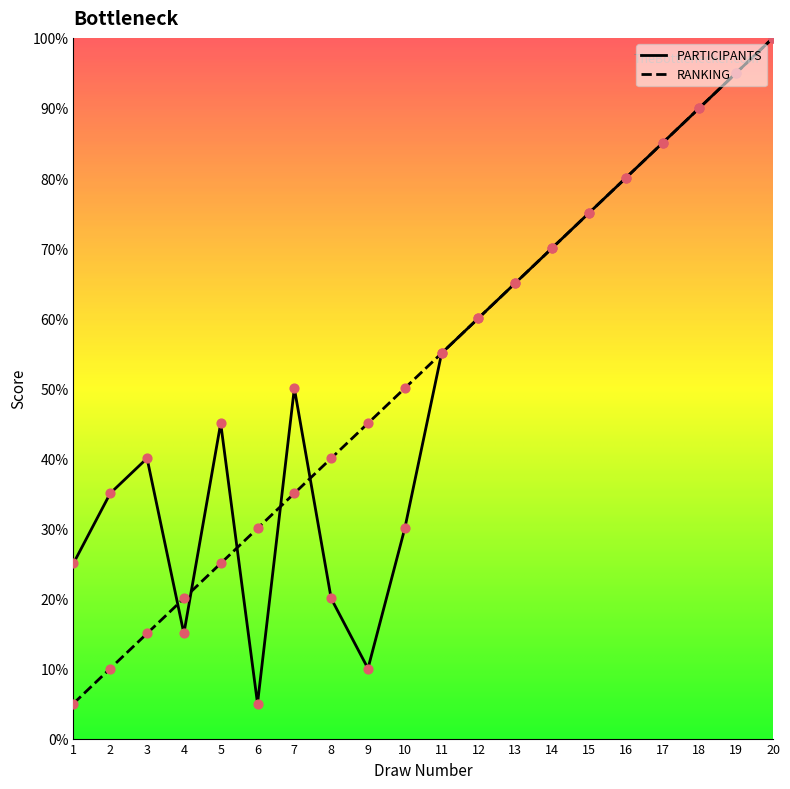

What are all the series names shown in the legend?

PARTICIPANTS, RANKING